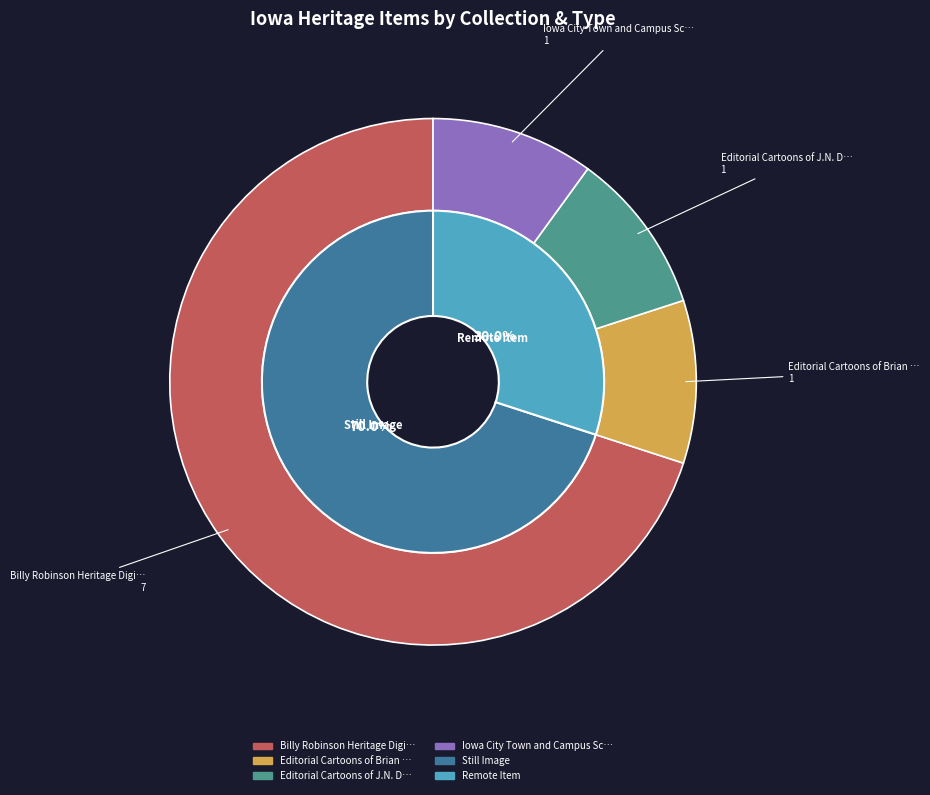

Does Still image; Filmstrips account for over 50% of the chart?

No